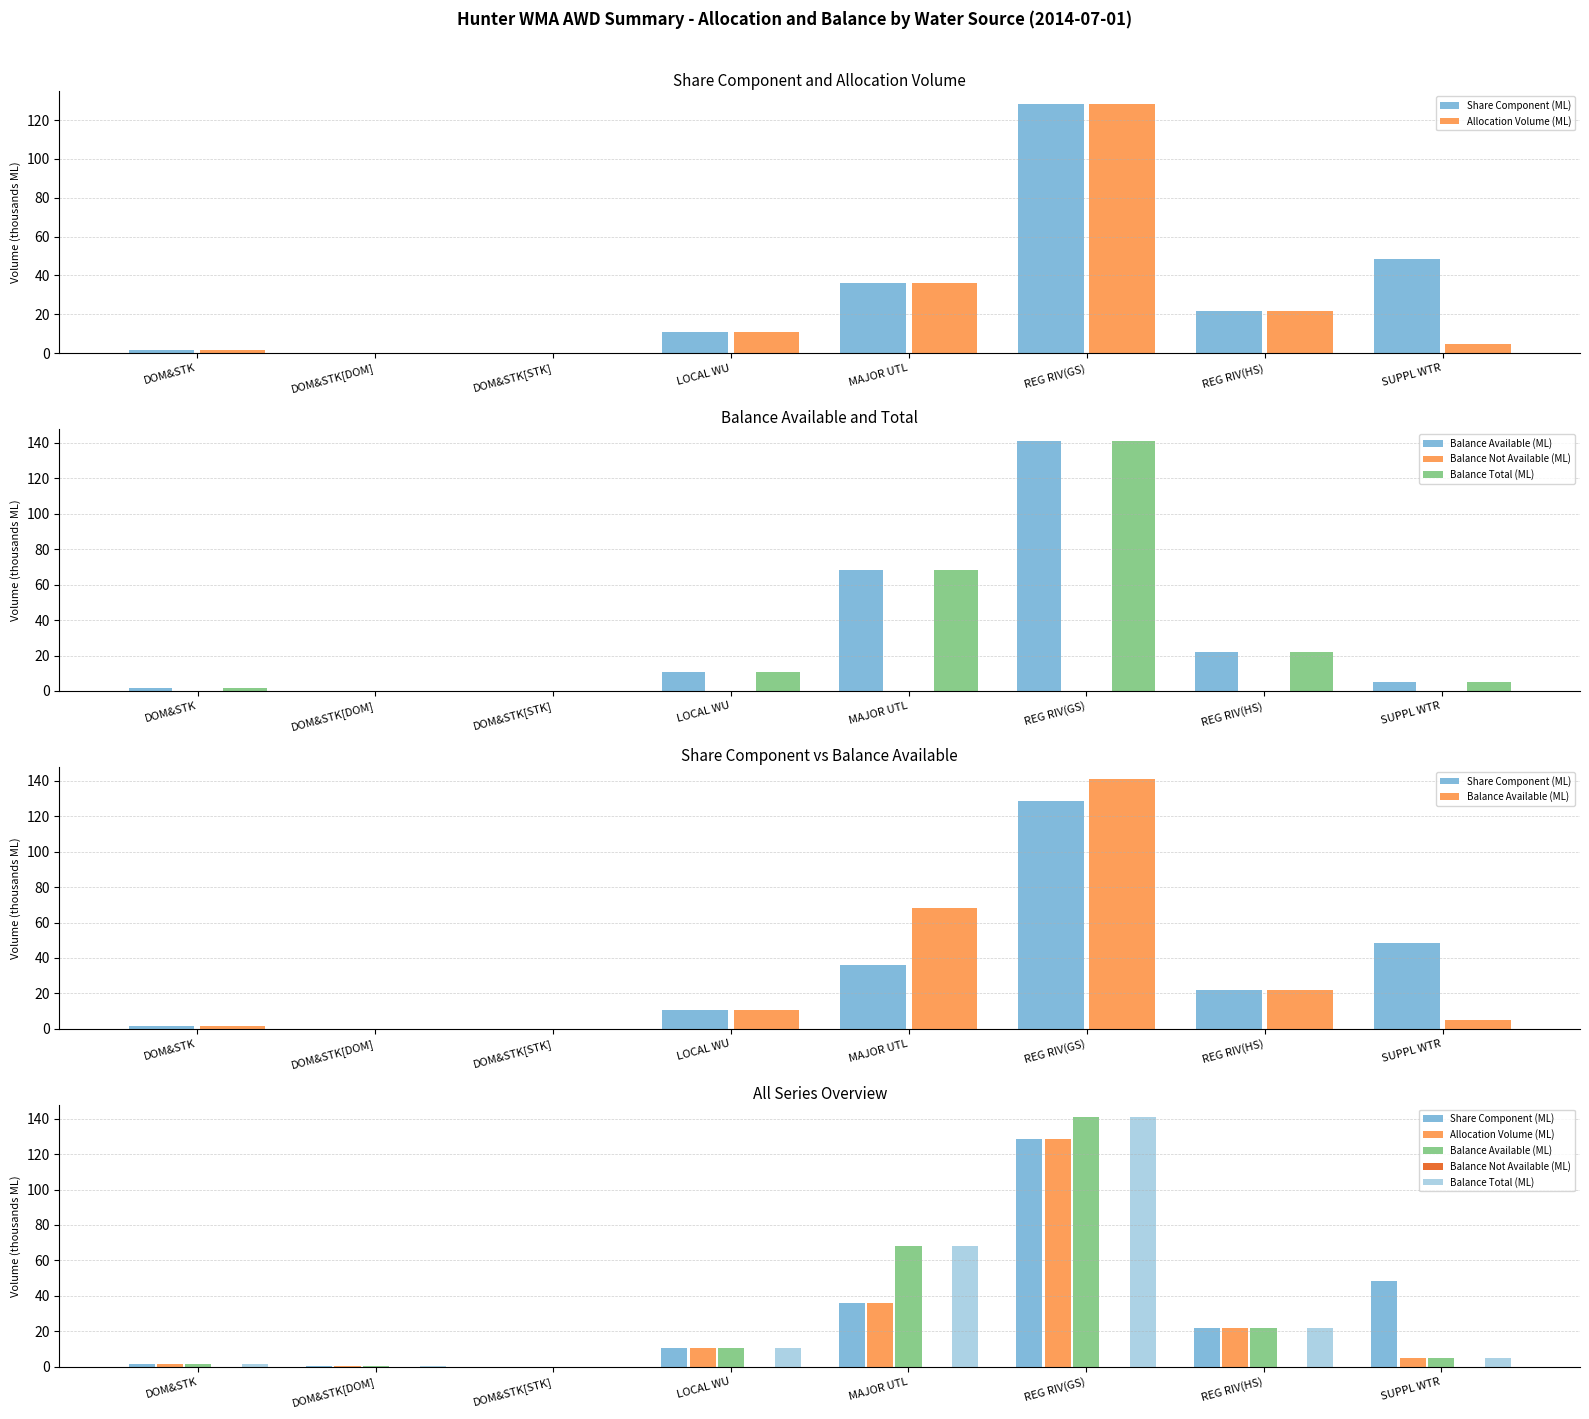

Which series has the largest range (max minus min)?

Balance Available (ML)